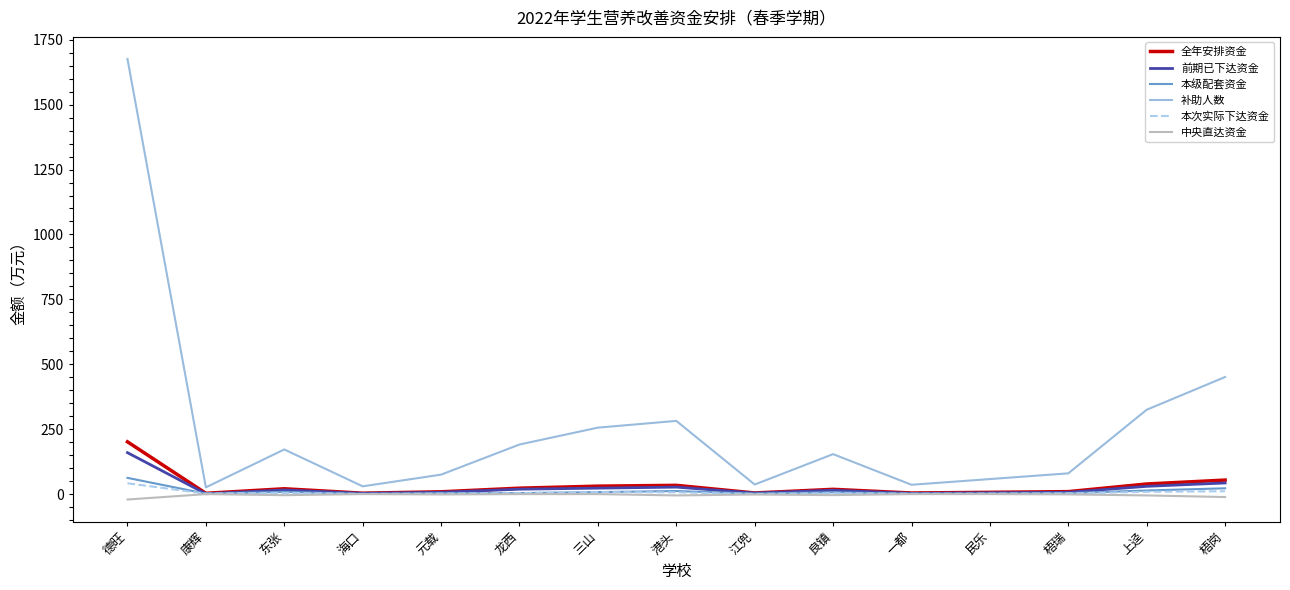

Is it true that 全年安排资金 equals 201.5 at 德旺?

True